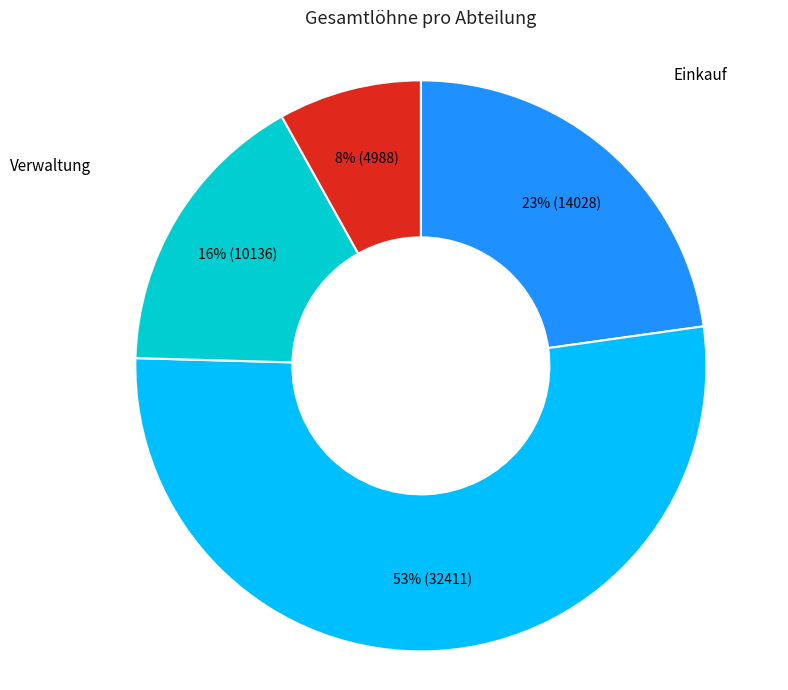

How many segments does this pie chart have?

4